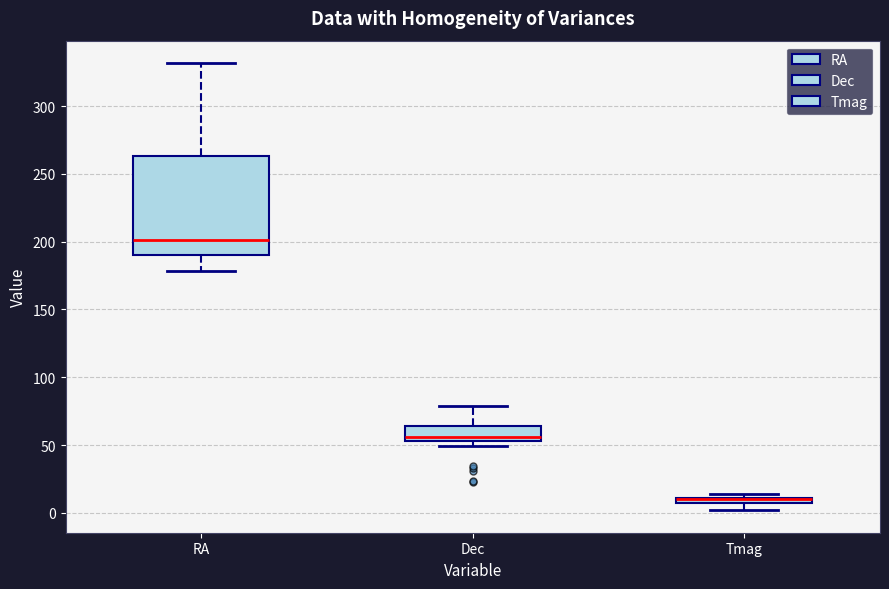

Which box is the tallest, from its lower edge to its upper edge?

RA